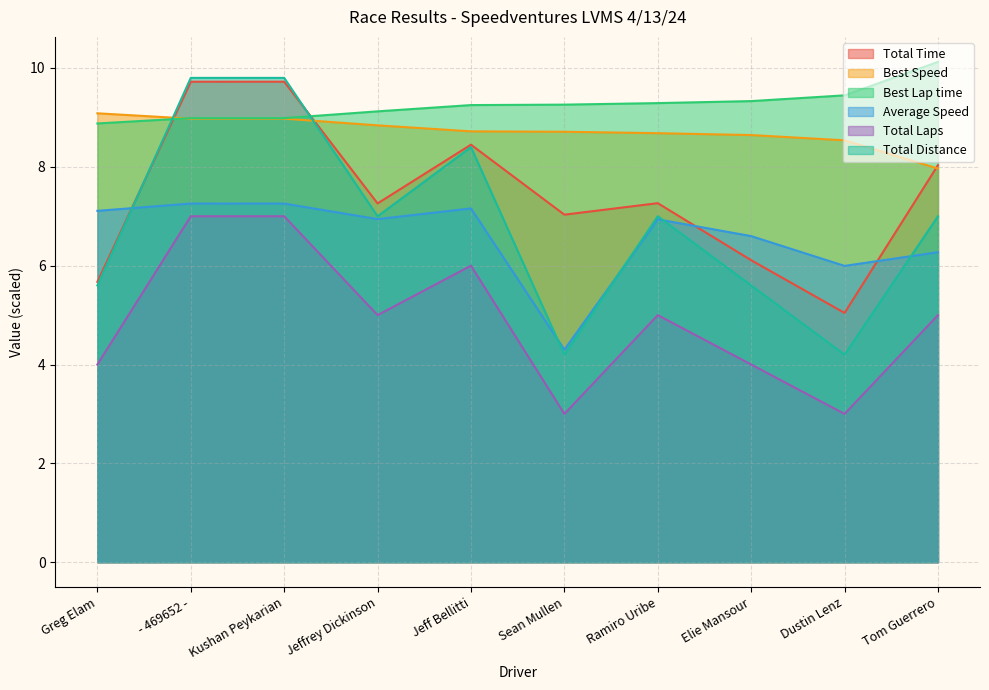

Reading left to right, extract all data points from this chart.

Total Time: Greg Elam=5.7	- 469652 -=9.7	Kushan Peykarian=9.7	Jeffrey Dickinson=7.3	Jeff Bellitti=8.4	Sean Mullen=7.0	Ramiro Uribe=7.3	Elie Mansour=6.1	Dustin Lenz=5.0	Tom Guerrero=8.0
Best Speed: Greg Elam=9.1	- 469652 -=9.0	Kushan Peykarian=9.0	Jeffrey Dickinson=8.8	Jeff Bellitti=8.7	Sean Mullen=8.7	Ramiro Uribe=8.7	Elie Mansour=8.6	Dustin Lenz=8.5	Tom Guerrero=8.0
Best Lap time: Greg Elam=8.9	- 469652 -=9.0	Kushan Peykarian=9.0	Jeffrey Dickinson=9.1	Jeff Bellitti=9.2	Sean Mullen=9.3	Ramiro Uribe=9.3	Elie Mansour=9.3	Dustin Lenz=9.4	Tom Guerrero=10.1
Average Speed: Greg Elam=7.1	- 469652 -=7.3	Kushan Peykarian=7.3	Jeffrey Dickinson=6.9	Jeff Bellitti=7.2	Sean Mullen=4.3	Ramiro Uribe=6.9	Elie Mansour=6.6	Dustin Lenz=6.0	Tom Guerrero=6.3
Total Laps: Greg Elam=4.0	- 469652 -=7.0	Kushan Peykarian=7.0	Jeffrey Dickinson=5.0	Jeff Bellitti=6.0	Sean Mullen=3.0	Ramiro Uribe=5.0	Elie Mansour=4.0	Dustin Lenz=3.0	Tom Guerrero=5.0
Total Distance: Greg Elam=5.6	- 469652 -=9.8	Kushan Peykarian=9.8	Jeffrey Dickinson=7.0	Jeff Bellitti=8.4	Sean Mullen=4.2	Ramiro Uribe=7.0	Elie Mansour=5.6	Dustin Lenz=4.2	Tom Guerrero=7.0